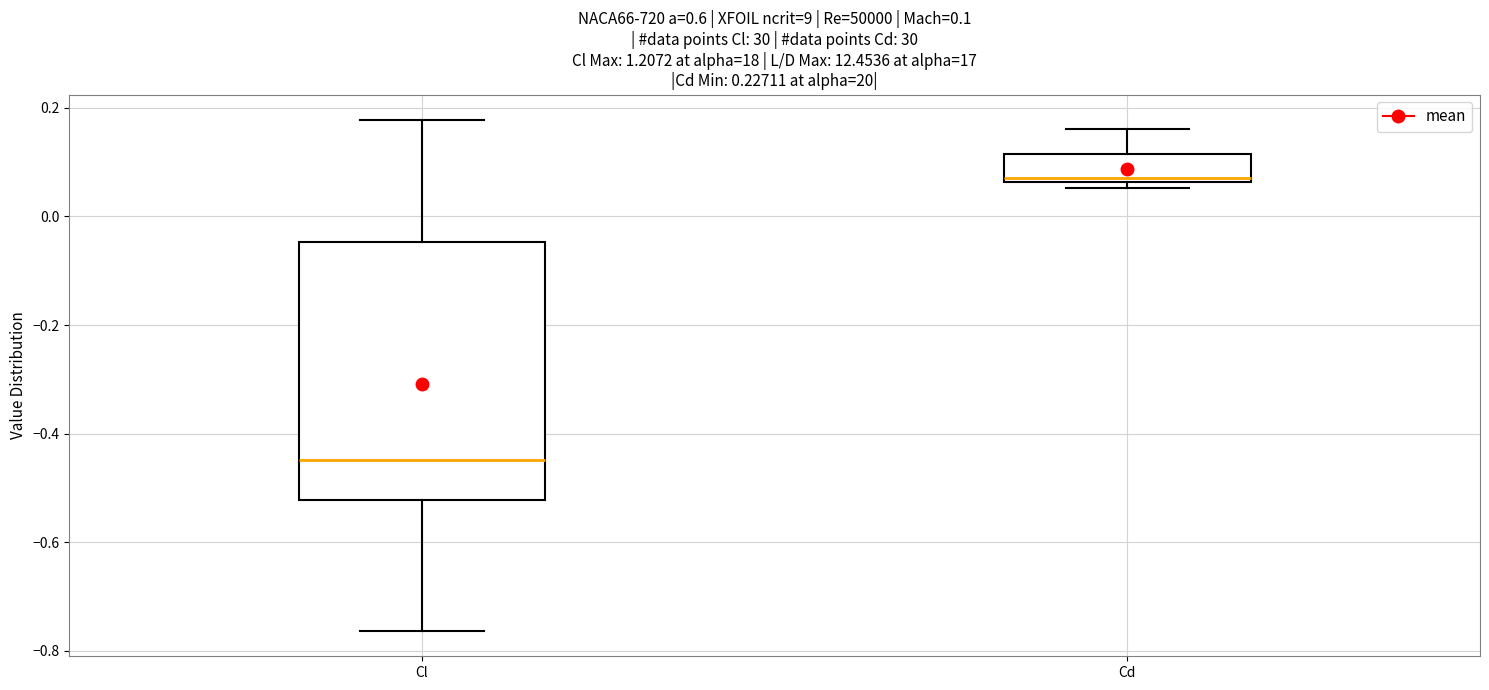

Which box has the highest median line?

Cd